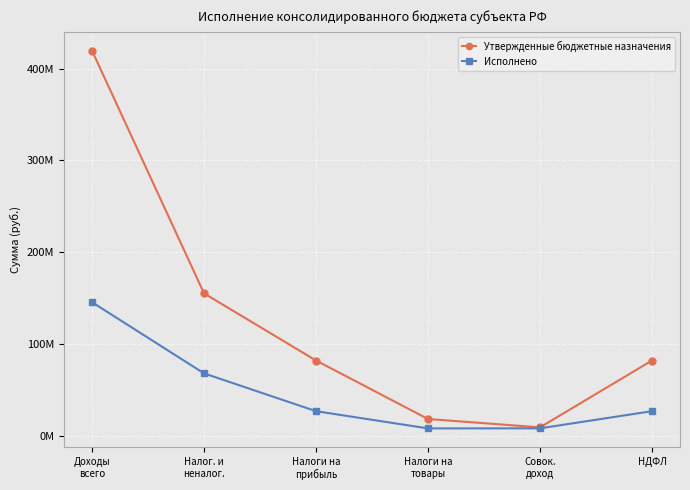

True or false: Утвержденные бюджетные назначения has more than 2 interior local peaks.

False